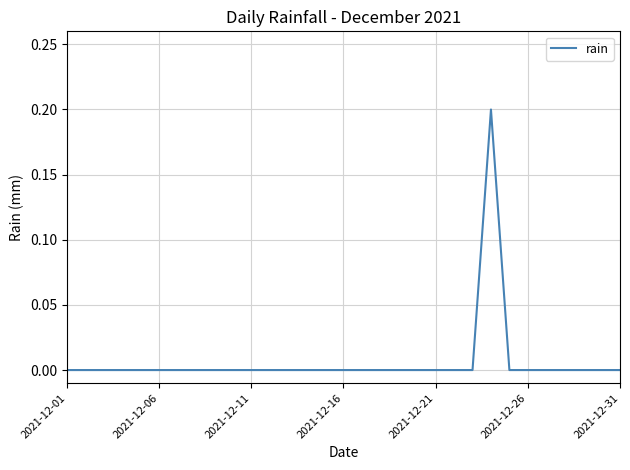

Does the chart have visible grid lines?

Yes